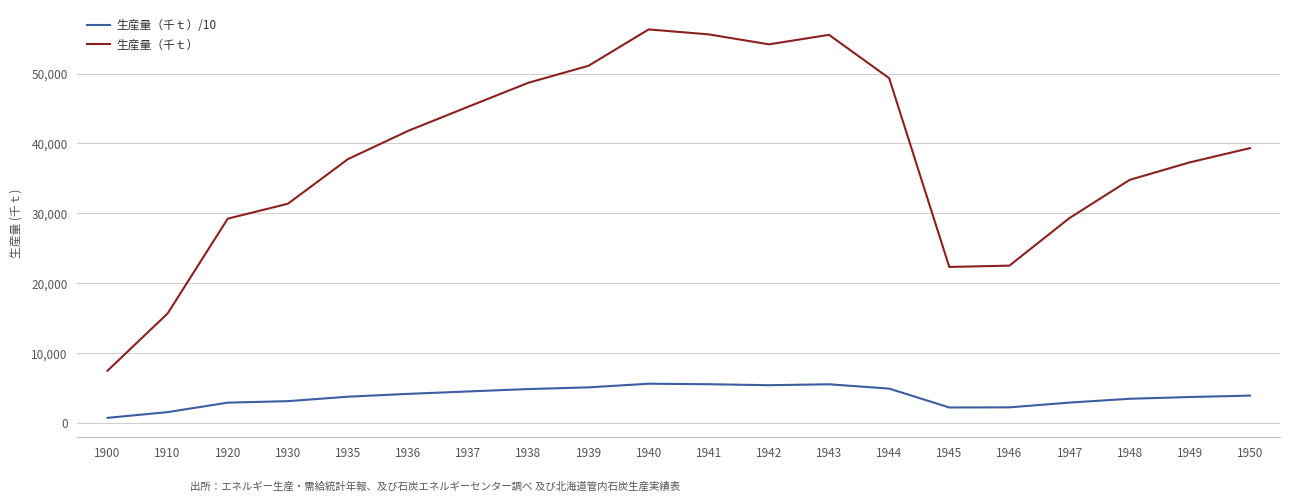

What is the sum of the 生産量（千ｔ） values at 1938 and 1946?

71207.0